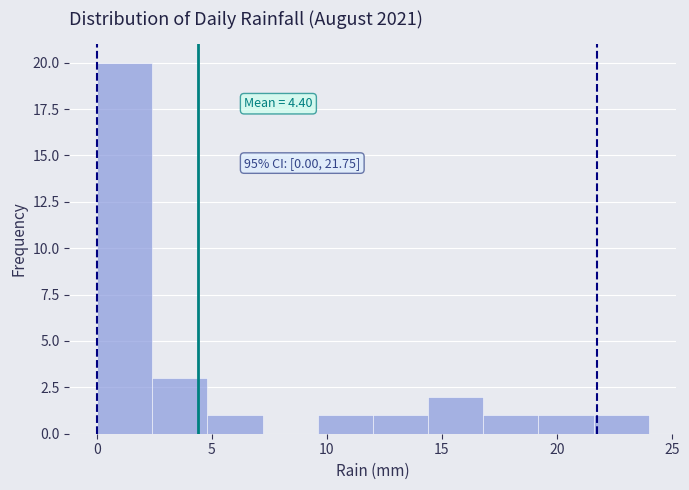

Over which range of the x-axis is the bar tallest?

0.0 to 2.4